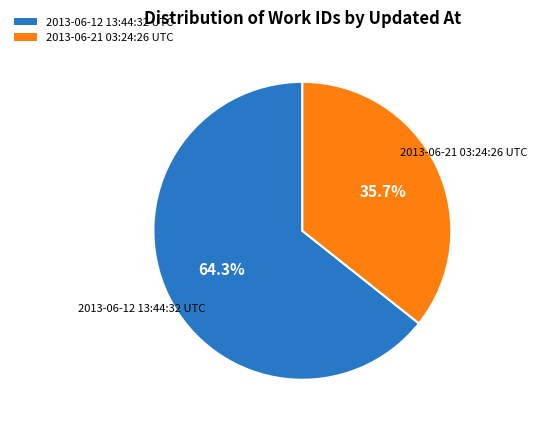

How many segments does this pie chart have?

2